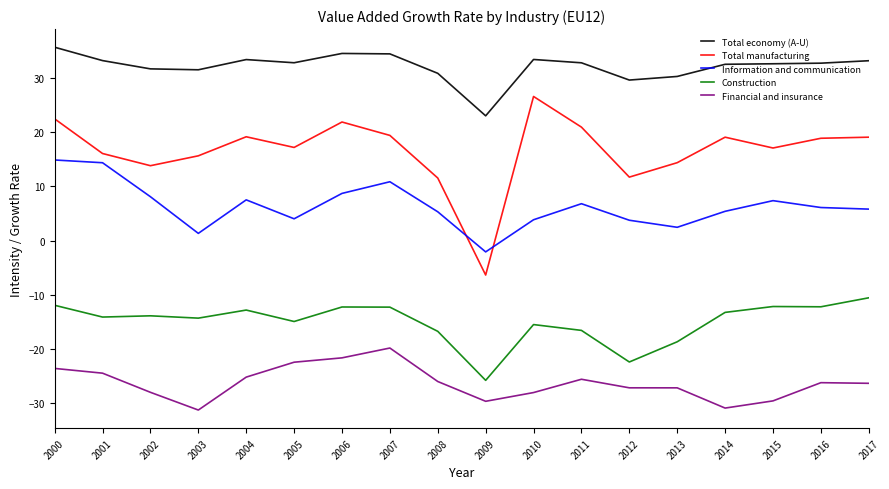

Where is the first local maximum for Total manufacturing?

2004